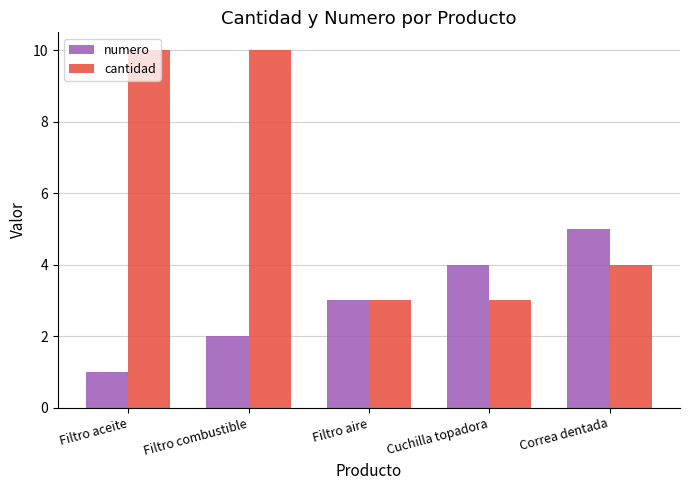

Between Filtro aire and Correa dentada, which series saw the biggest shift?

numero